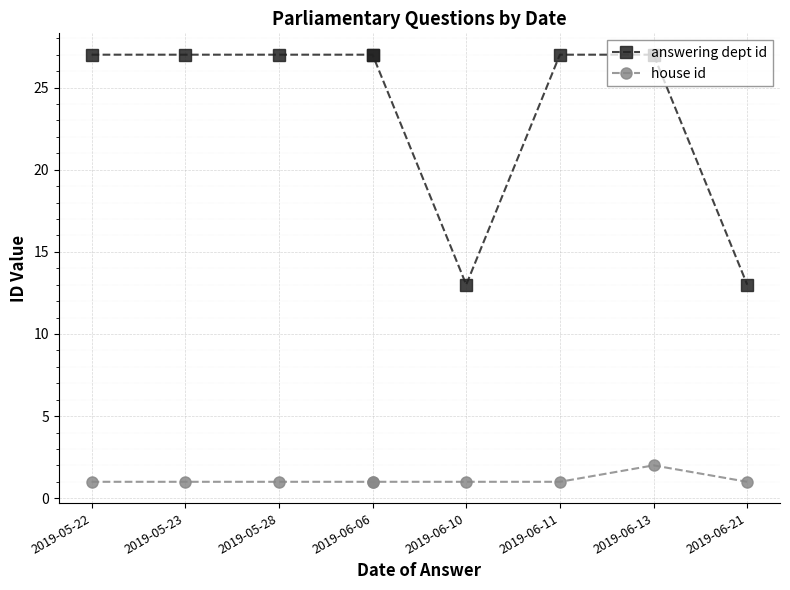

How many data points in answering dept id are less than 27?

2